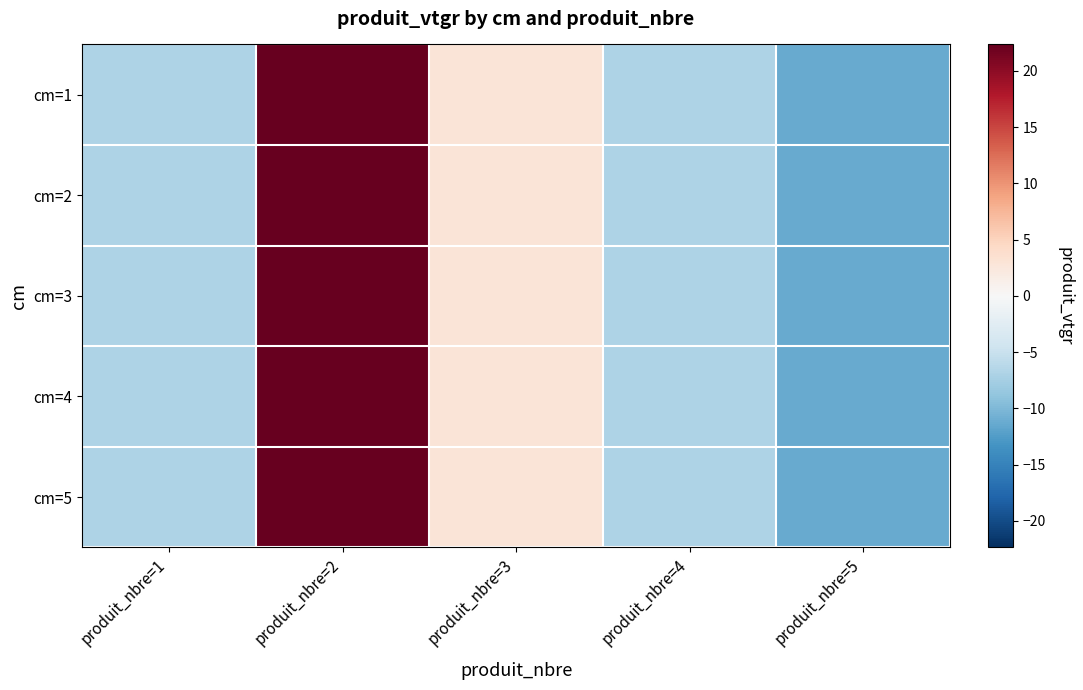

At how many categories does at least one series exceed 21?

1